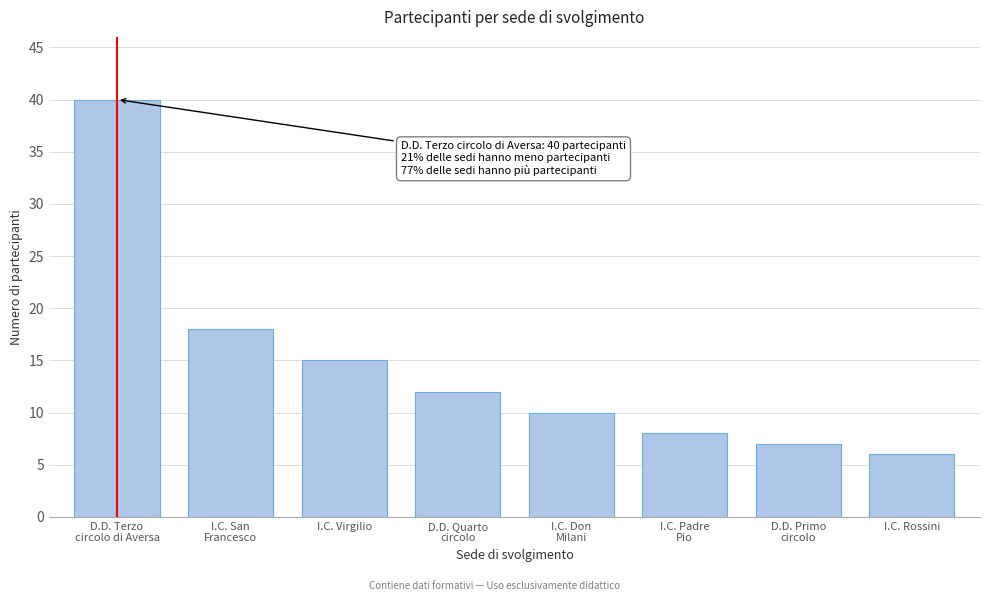

Reading right to left, list all the values displayed in this chart.

6	7	8	10	12	15	18	40